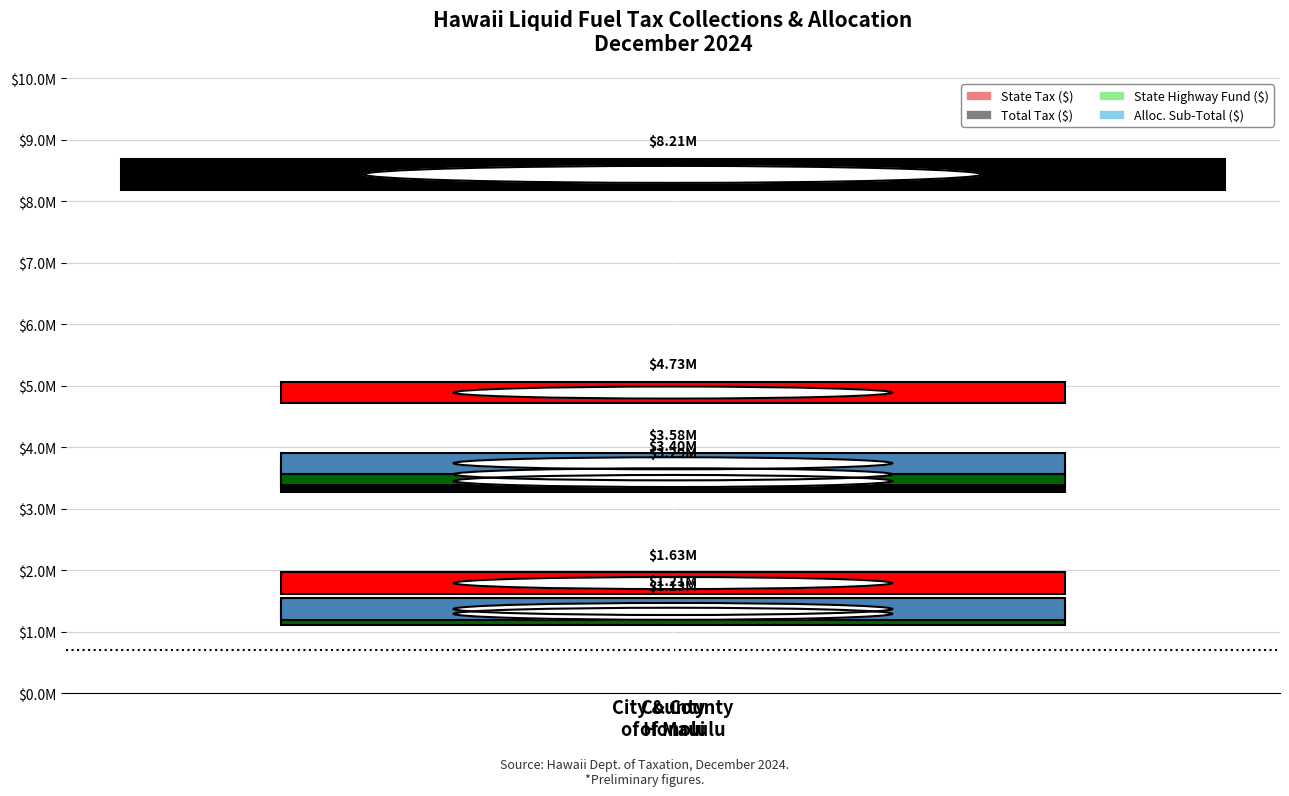

What is the sum of all State Highway Fund ($) values?

4533677.8